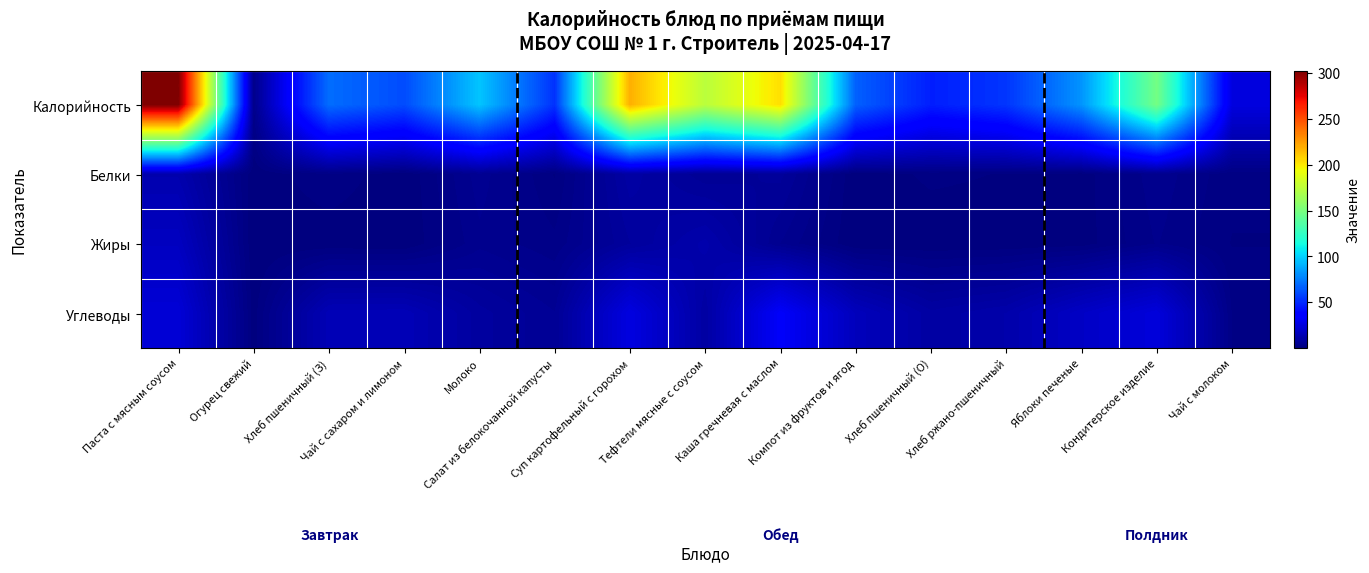

Reading left to right, transcribe all the data shown in this chart.

Калорийность: Паста с мясным соусом=302.3	Огурец свежий=3.4	Хлеб пшеничный (З)=70.3	Чай с сахаром и лимоном=60.5	Молоко=96.4	Салат из белокочанной капусты=52.8	Суп картофельный с горохом=218.6	Тефтели мясные с соусом=174.2	Каша гречневая с маслом=203.4	Компот из фруктов и ягод=66.6	Хлеб пшеничный (О)=46.9	Хлеб ржано-пшеничный=53.9	Яблоки печеные=82.1	Кондитерское изделие=148.2	Чай с молоком=25.5
Белки: Паста с мясным соусом=12.8	Огурец свежий=0.2	Хлеб пшеничный (З)=2.3	Чай с сахаром и лимоном=0.1	Молоко=5.4	Салат из белокочанной капусты=1.1	Суп картофельный с горохом=10.1	Тефтели мясные с соусом=6.3	Каша гречневая с маслом=7.5	Компот из фруктов и ягод=0.2	Хлеб пшеничный (О)=1.5	Хлеб ржано-пшеничный=1.1	Яблоки печеные=0.6	Кондитерское изделие=4.3	Чай с молоком=1.5
Жиры: Паста с мясным соусом=17.5	Огурец свежий=0.0	Хлеб пшеничный (З)=0.2	Чай с сахаром и лимоном=0.0	Молоко=4.4	Салат из белокочанной капусты=2.7	Суп картофельный с горохом=8.2	Тефтели мясные с соусом=12.2	Каша гречневая с маслом=4.7	Компот из фруктов и ягод=0.1	Хлеб пшеничный (О)=0.2	Хлеб ржано-пшеничный=0.2	Яблоки печеные=0.6	Кондитерское изделие=3.6	Чай с молоком=1.1
Углеводы: Паста с мясным соусом=23.4	Огурец свежий=0.6	Хлеб пшеничный (З)=14.8	Чай с сахаром и лимоном=15.0	Молоко=8.8	Салат из белокочанной капусты=6.0	Суп картофельный с горохом=26.0	Тефтели мясные с соусом=9.8	Каша гречневая с маслом=32.8	Компот из фруктов и ягод=16.3	Хлеб пшеничный (О)=9.8	Хлеб ржано-пшеничный=11.9	Яблоки печеные=18.8	Кондитерское изделие=24.5	Чай с молоком=2.3